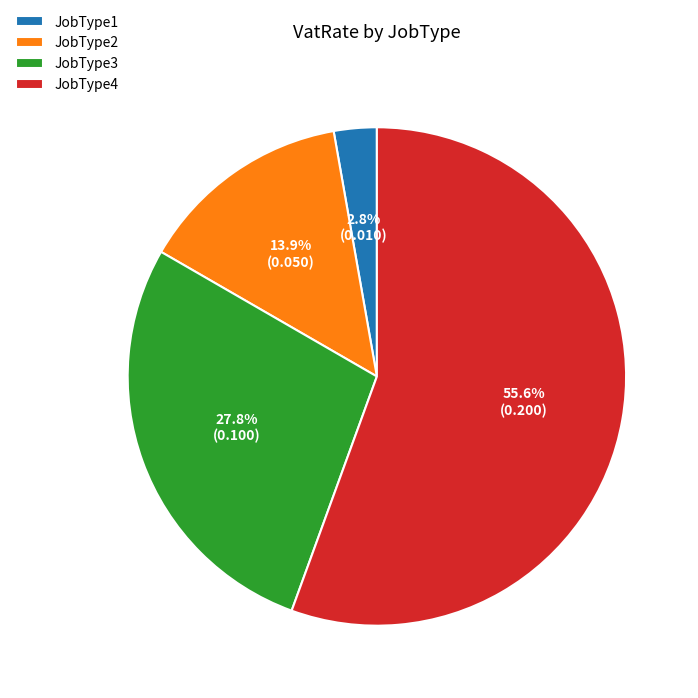

Rank the categories by value from highest to lowest.

JobType4, JobType3, JobType2, JobType1